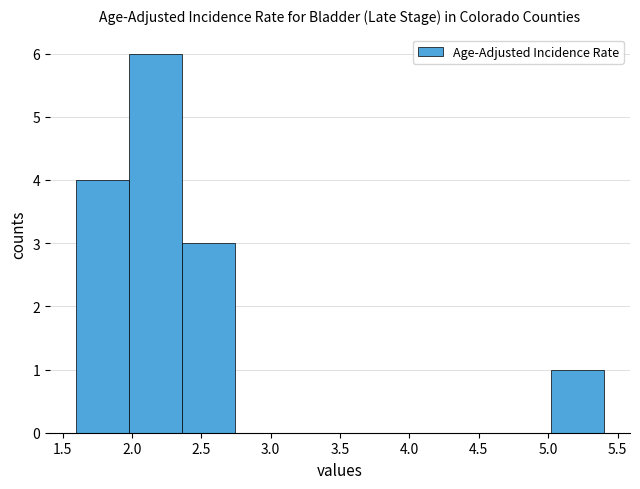

Reading left to right, list every bar in this chart as the range it spans on the x-axis followed by its height. Neither the bar edges nor the heights are printed on the chart, so give them approximately, as read against the axes.

1.60 to 1.98: 4
1.98 to 2.36: 6
2.36 to 2.74: 3
2.74 to 3.12: 0
3.12 to 3.50: 0
3.50 to 3.88: 0
3.88 to 4.26: 0
4.26 to 4.64: 0
4.64 to 5.02: 0
5.02 to 5.40: 1